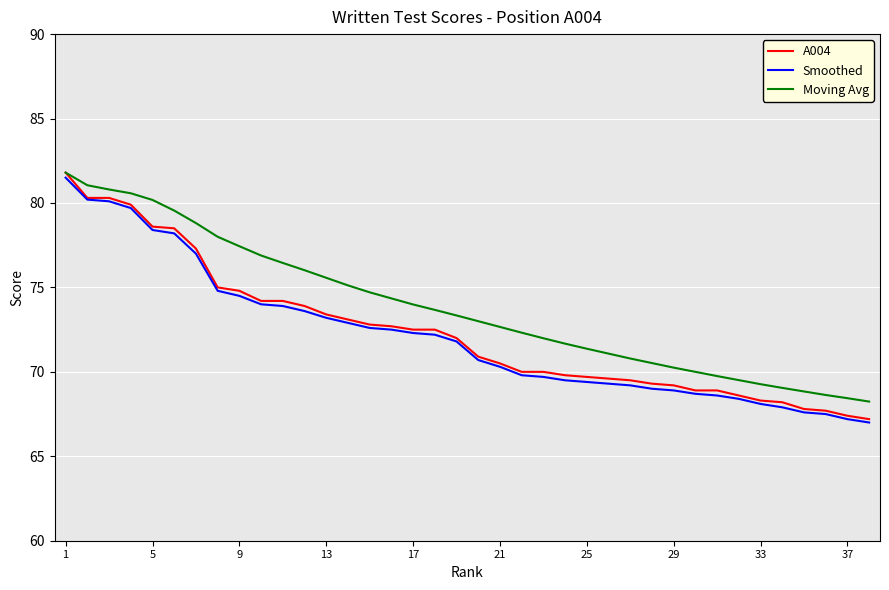

Which series has the largest total across all categories?

Moving Avg